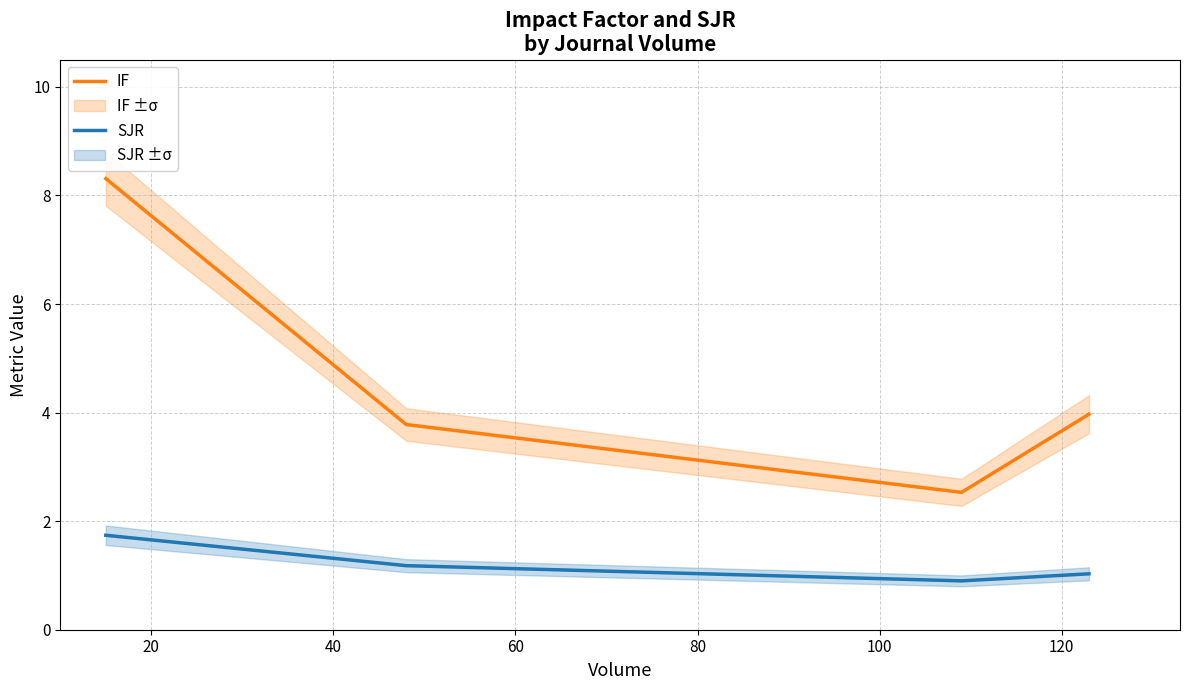

How many values in the IF series are below 3?

1